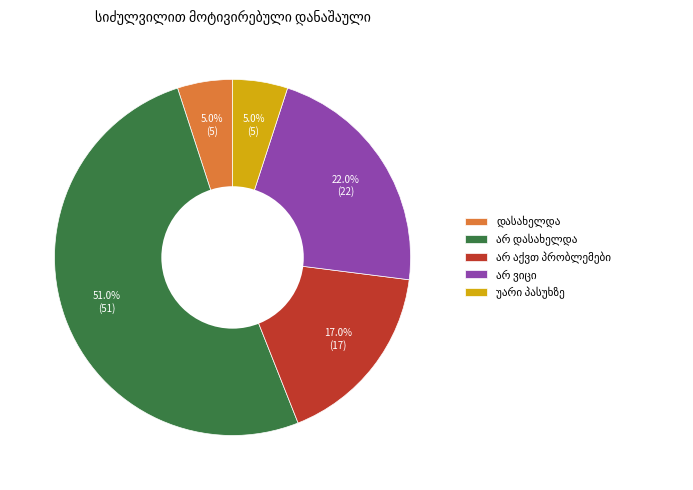

Is there a majority slice in this chart?

Yes